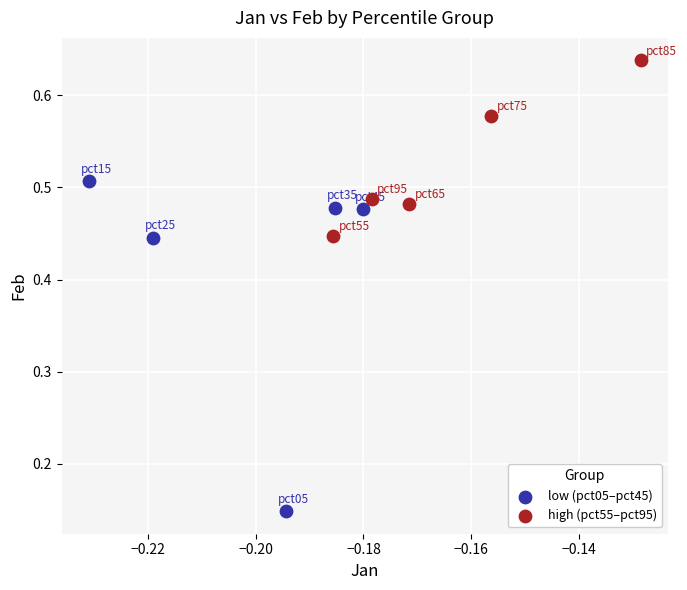

Which series reaches the minimum Y coordinate?

low (pct05–pct45)